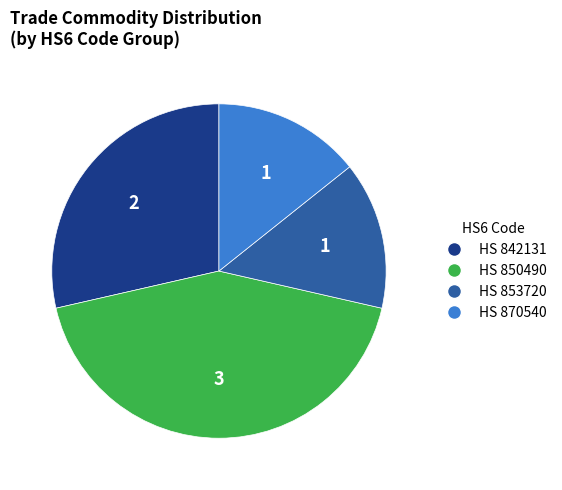

Which category has the biggest portion of the pie?

HS 850490